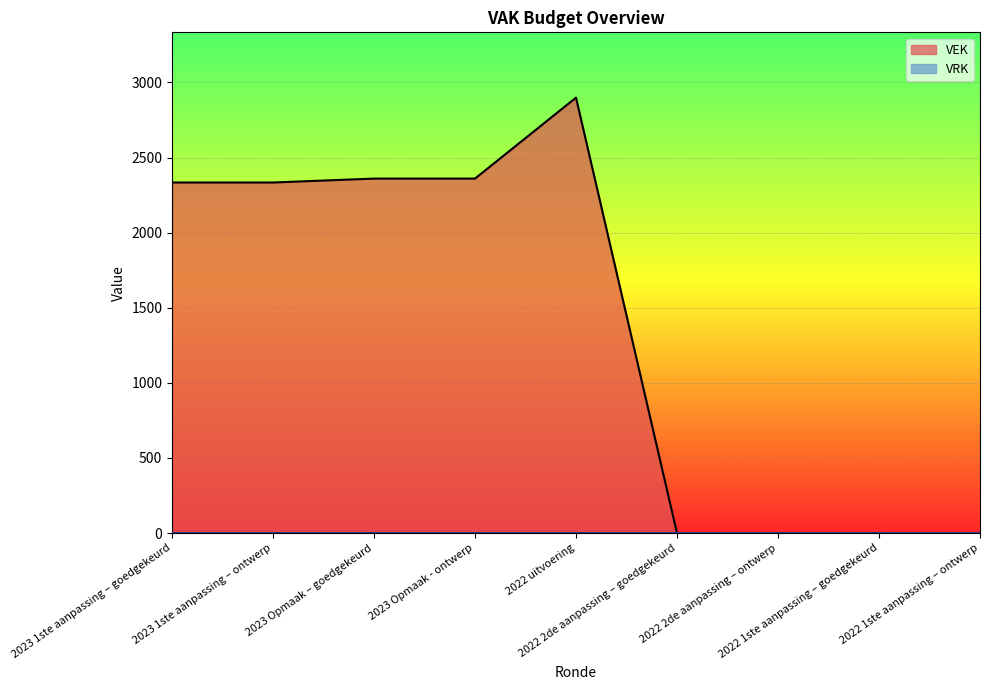

List the labels in order of value, largest first.

2022 uitvoering, 2023 Opmaak – goedgekeurd, 2023 Opmaak - ontwerp, 2023 1ste aanpassing – goedgekeurd, 2023 1ste aanpassing – ontwerp, 2022 2de aanpassing – goedgekeurd, 2022 2de aanpassing – ontwerp, 2022 1ste aanpassing – goedgekeurd, 2022 1ste aanpassing – ontwerp